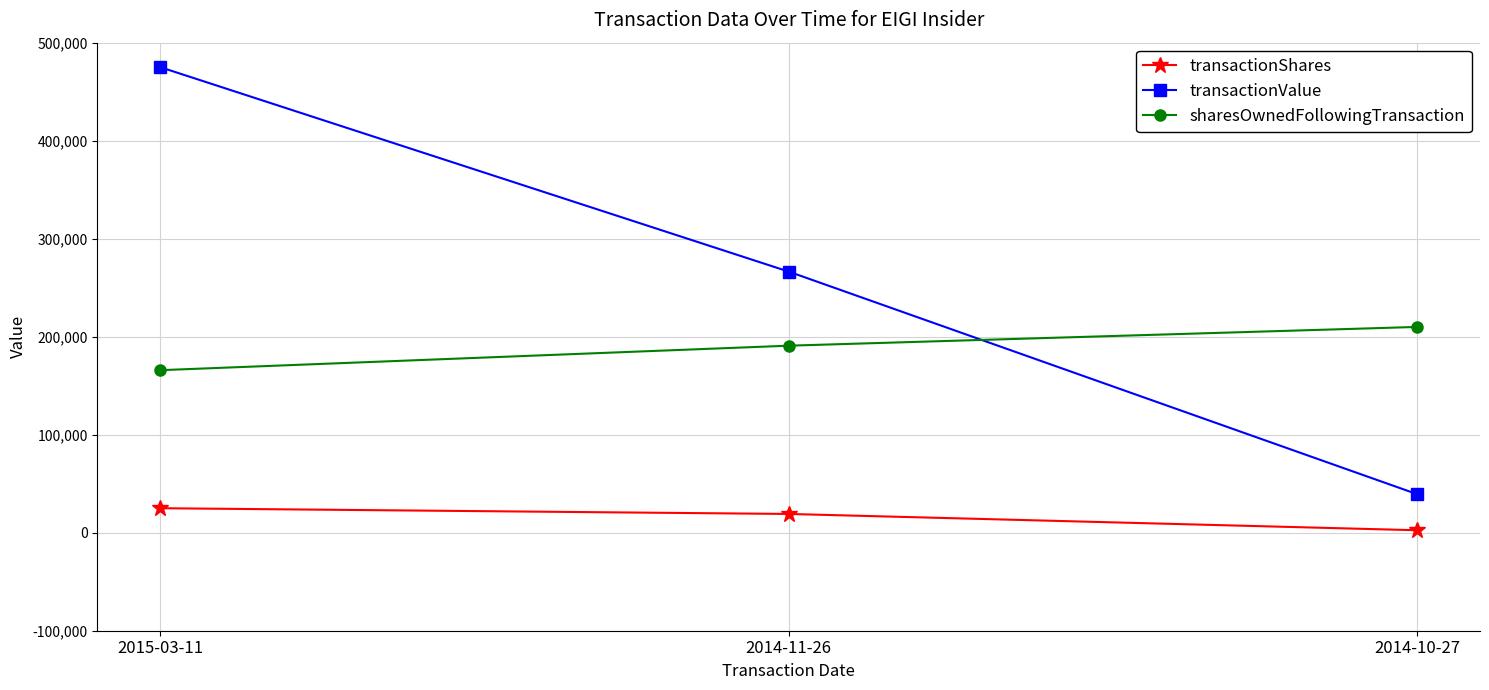

What is the total value across all series at 2014-10-27?

251795